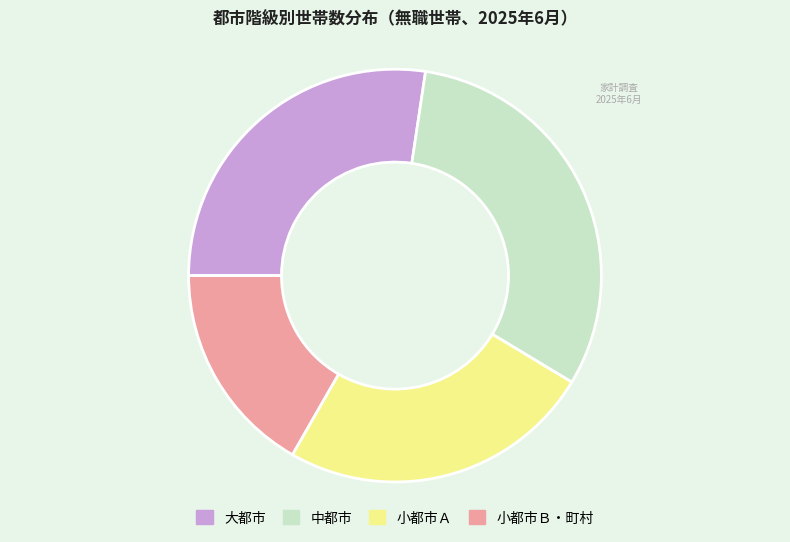

True or false: 中都市 accounts for 37% of the total.

False